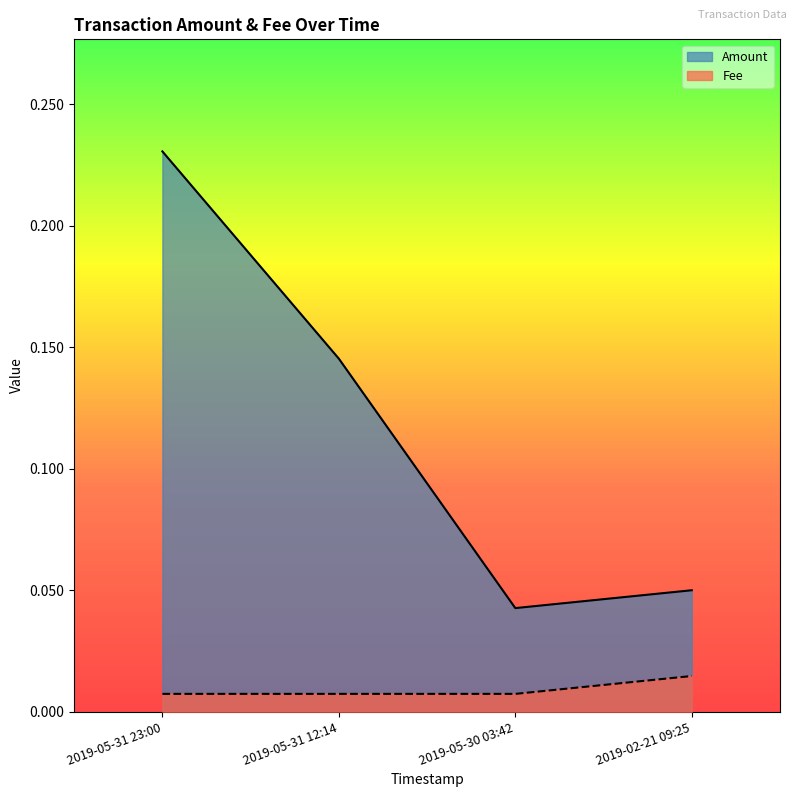

How many lines are shown in the chart?

2